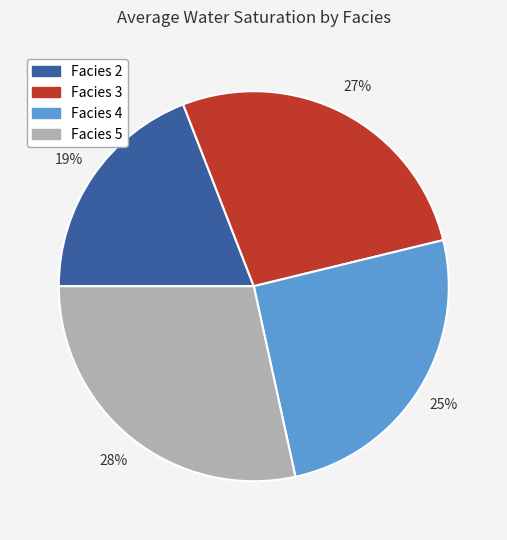

To the nearest percent, what portion does Facies 3 represent?

27%